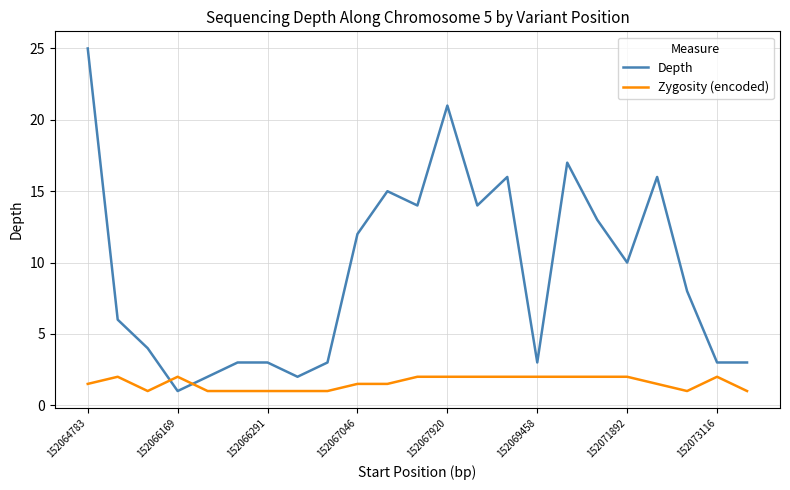

Which series has the largest range (max minus min)?

Depth